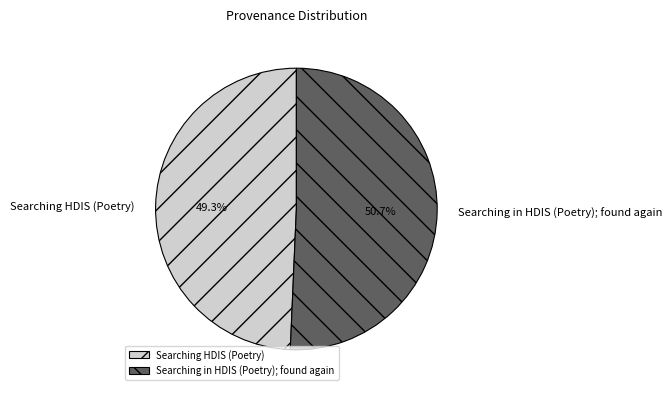

Does Searching in HDIS (Poetry); found again represent more than half of the total?

Yes